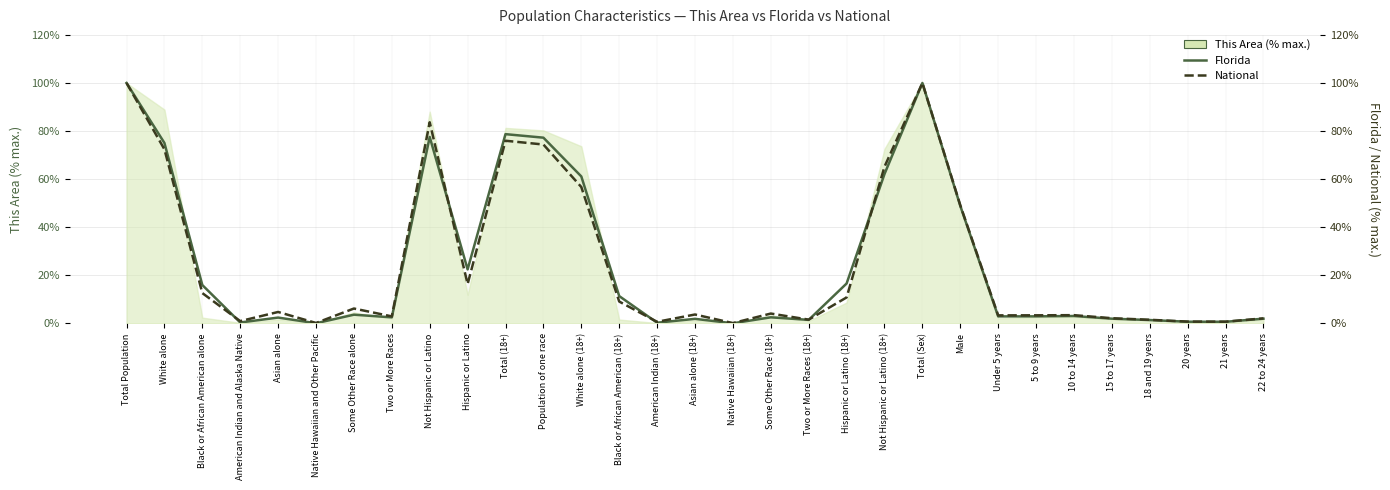

Which has a higher value, Not Hispanic or Latino or Two or More Races?

Not Hispanic or Latino